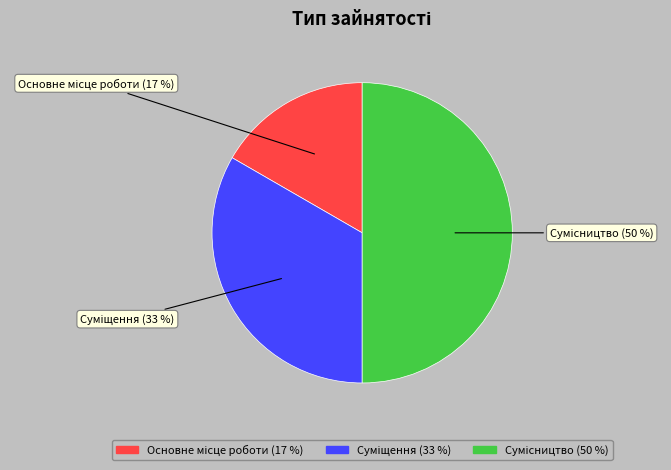

To the nearest percent, what is the average slice percentage?

33%